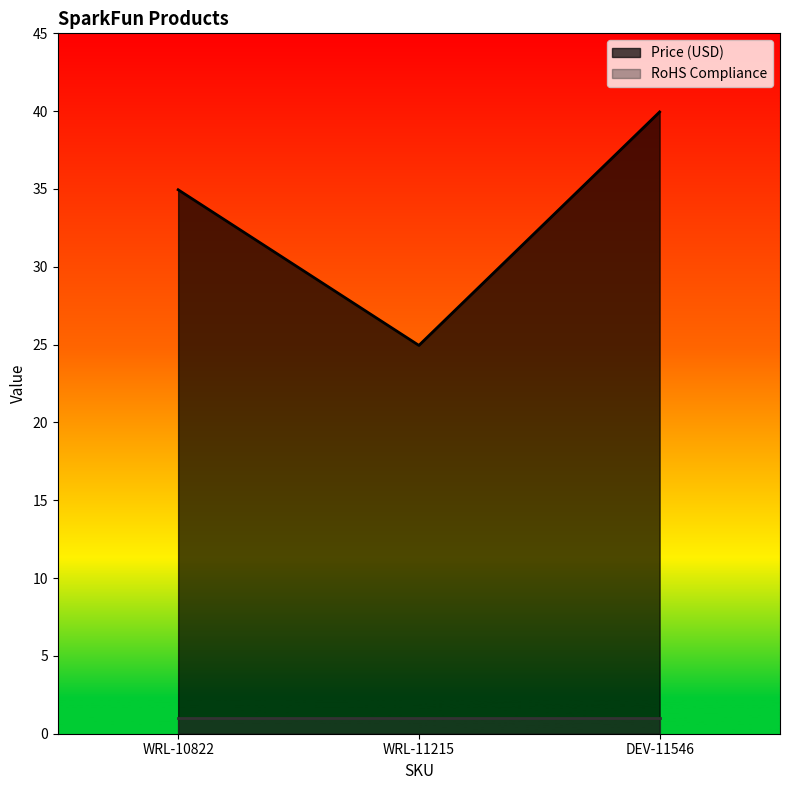

At which label is the value closest to 32?

WRL-10822